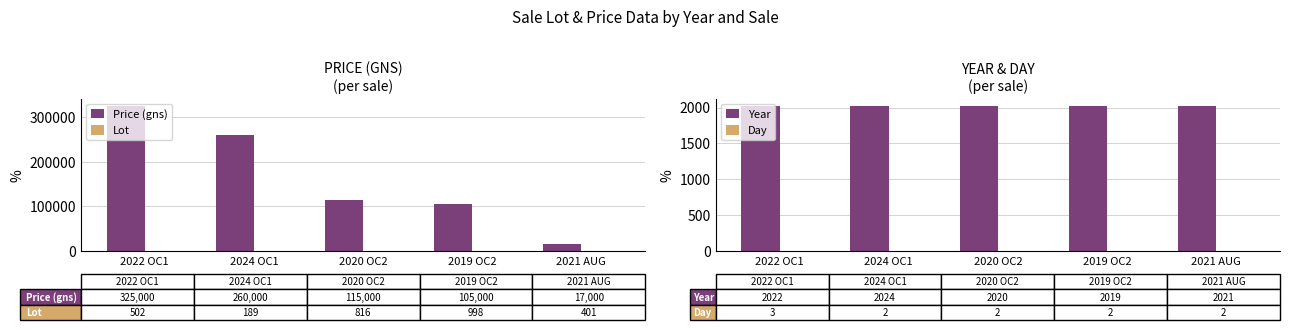

What is the lowest value of the Lot series?

189